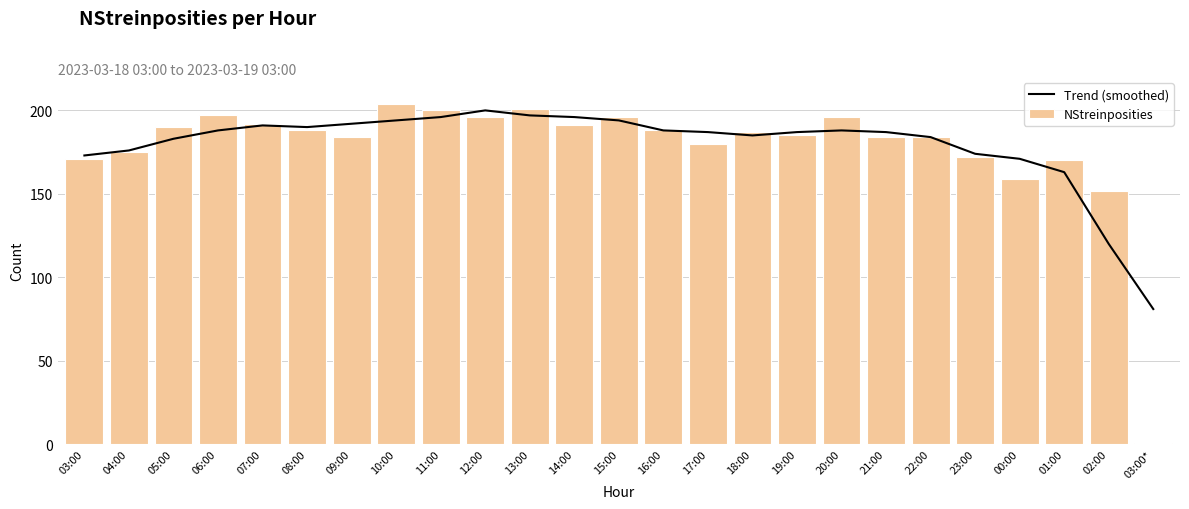

What is the label of the 11th bar from the left?

13:00